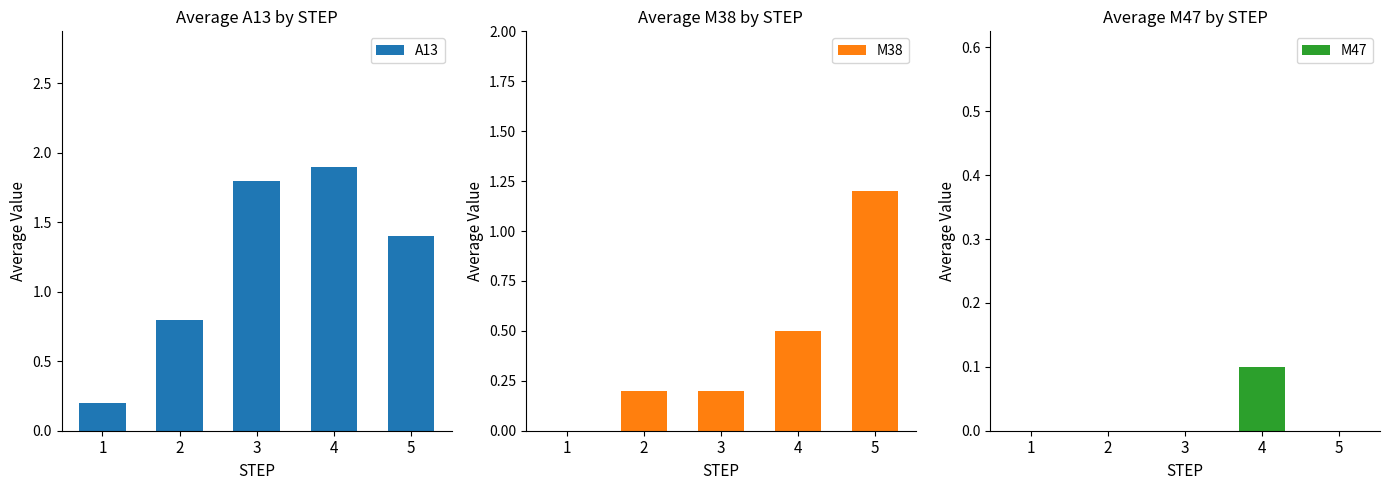

True or false: M47 has a value of 0.0 at 3.

True